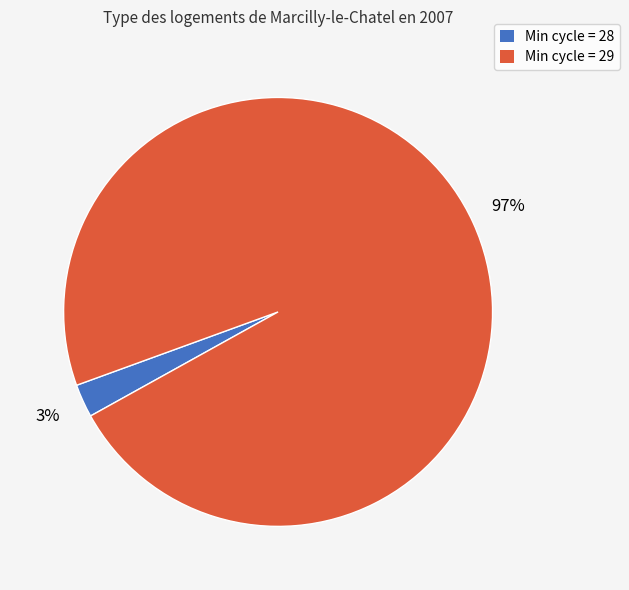

To the nearest percent, what is the average slice percentage?

50%